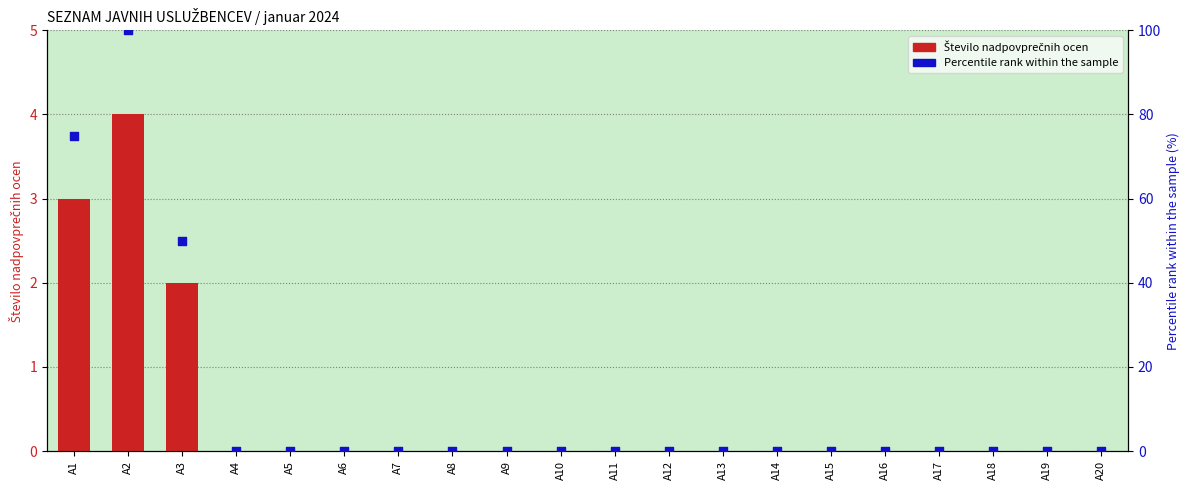

At how many categories does at least one series exceed 73?

2